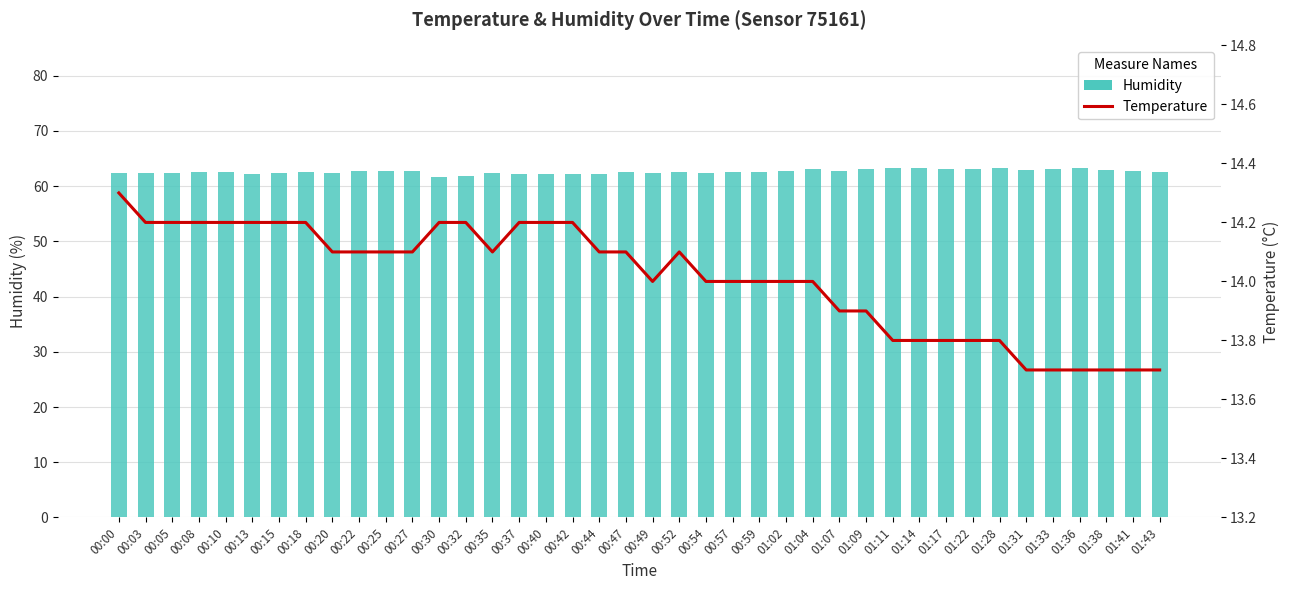

Is it true that temperature equals 25.3 at 00:37?

False